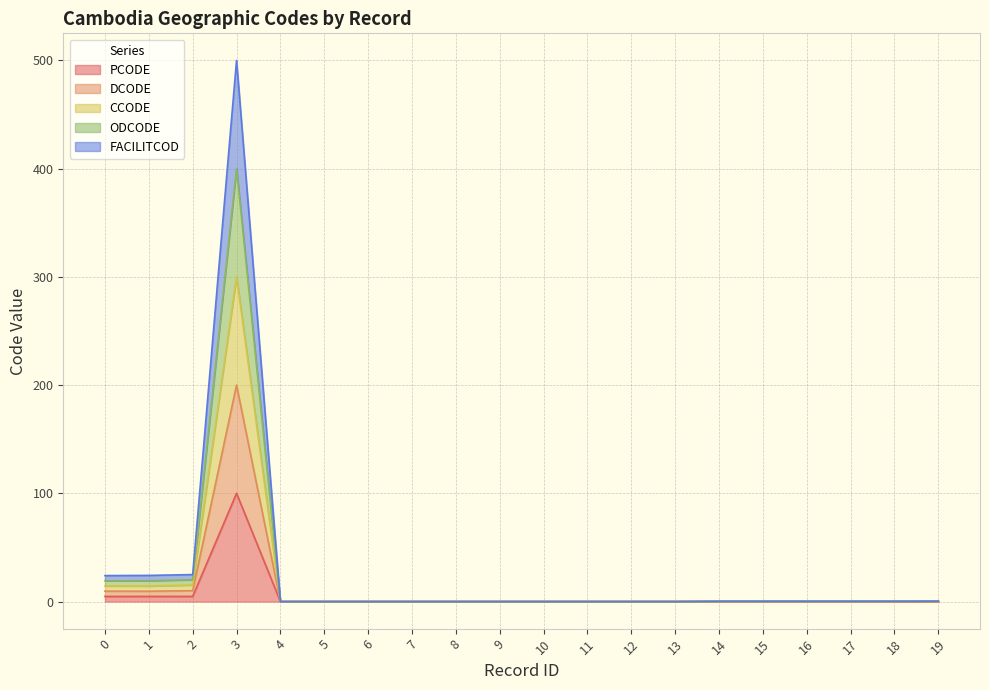

Where is the first local minimum for ODCODE?

5